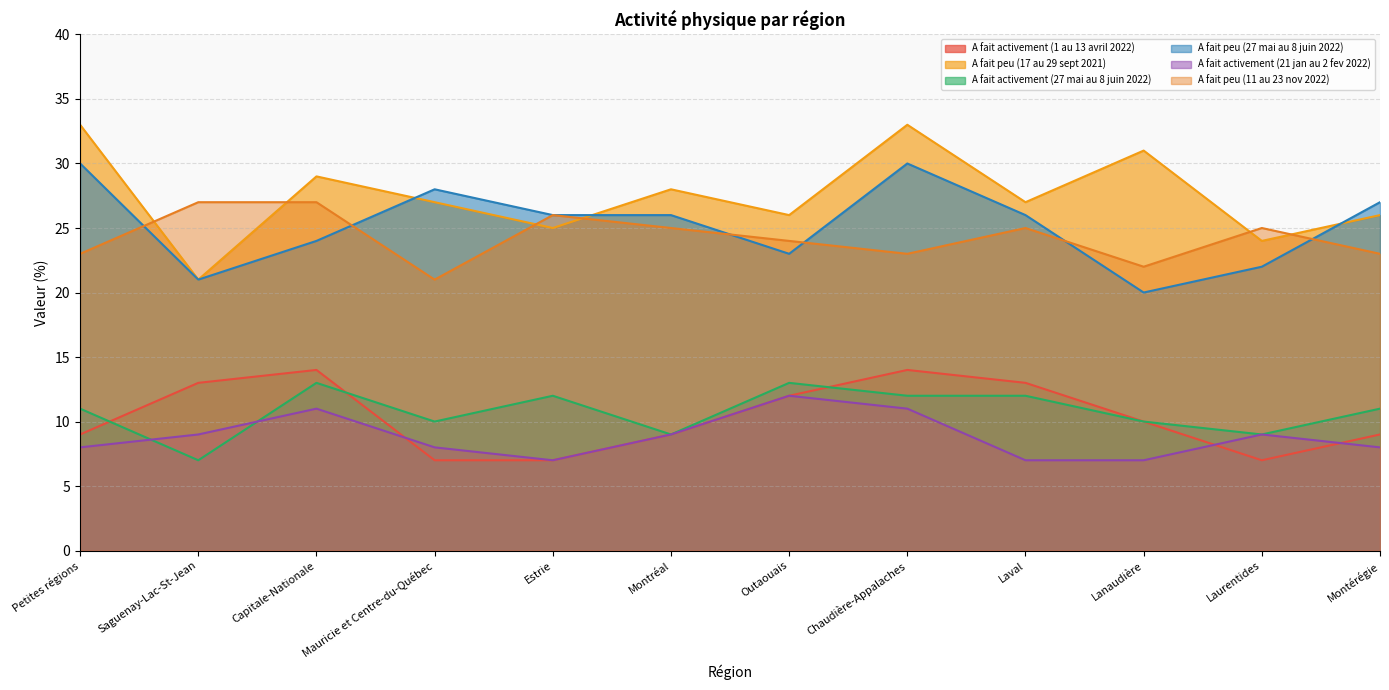

Count the A fait activement (27 mai au 8 juin 2022) values in the range 10 to 12.

7